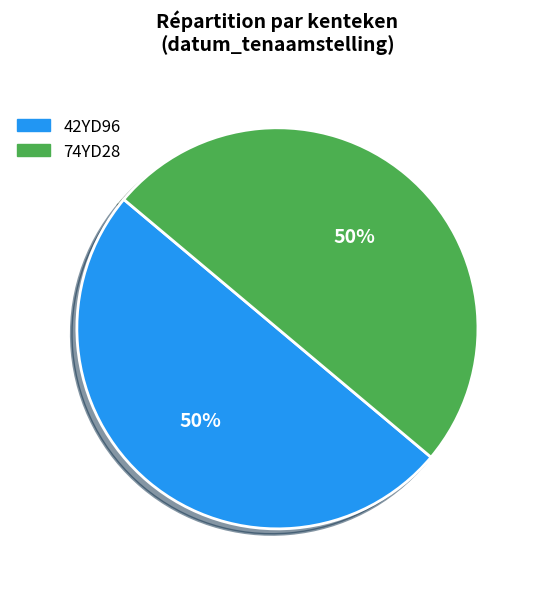

Do 42YD96 and 74YD28 together represent more than half of the pie?

Yes